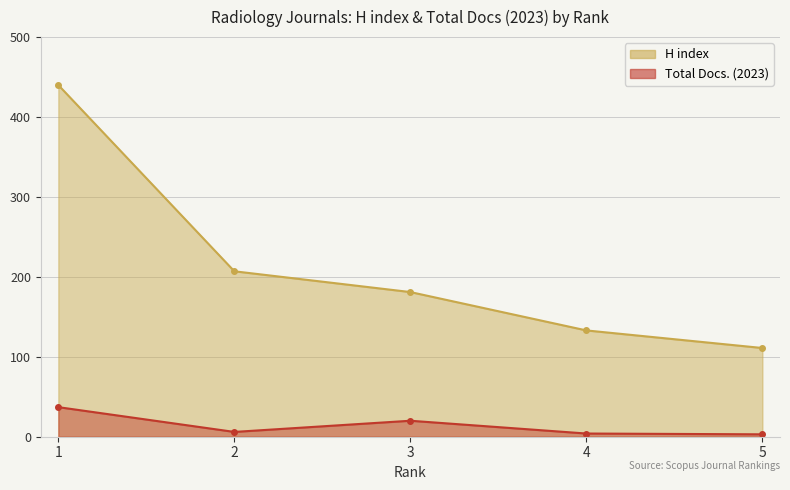

How many lines are shown in the chart?

2